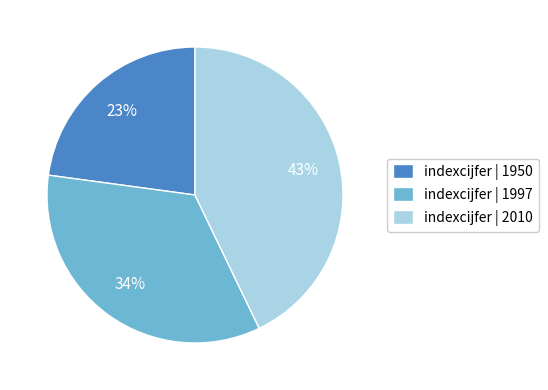

Which category has the smallest portion of the pie?

indexcijfer | 1950